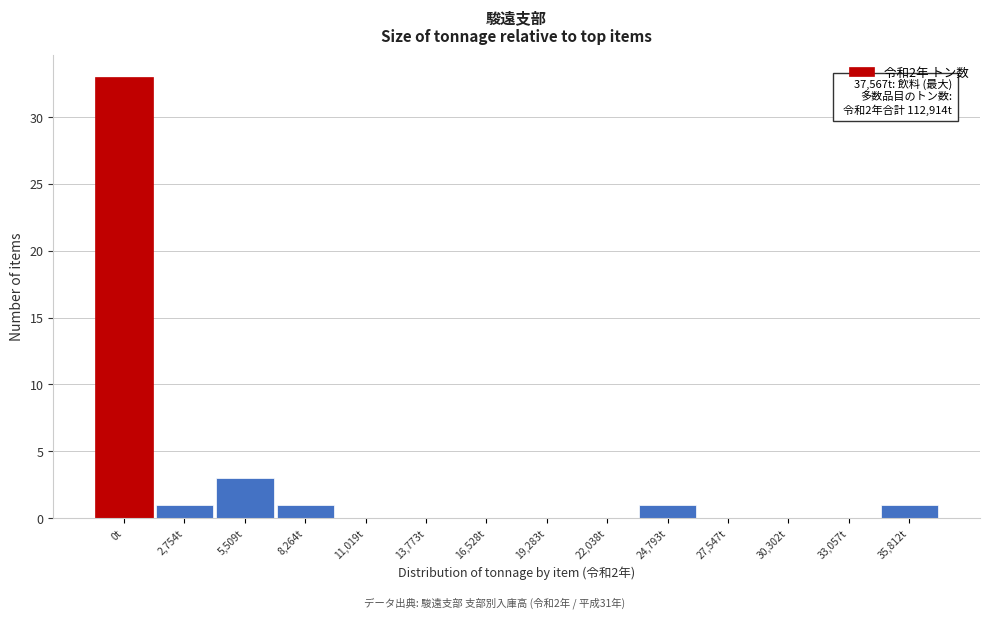

Reading left to right, list all the values displayed in this chart.

0t=33	2,754t=1	5,509t=3	8,264t=1	11,019t=0	13,773t=0	16,528t=0	19,283t=0	22,038t=0	24,793t=1	27,547t=0	30,302t=0	33,057t=0	35,812t=1